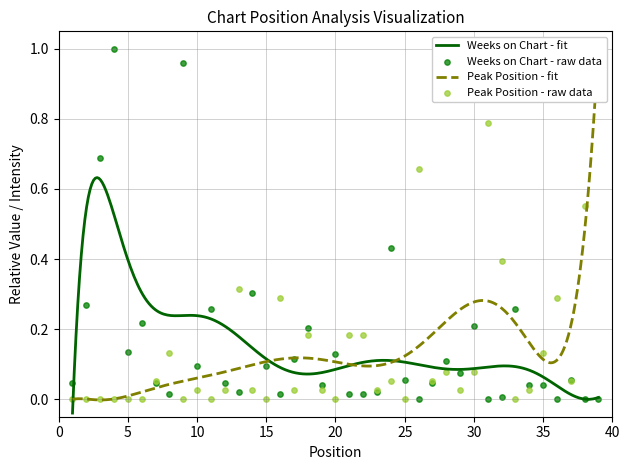

Which series reaches the minimum Y coordinate?

Weeks on Chart